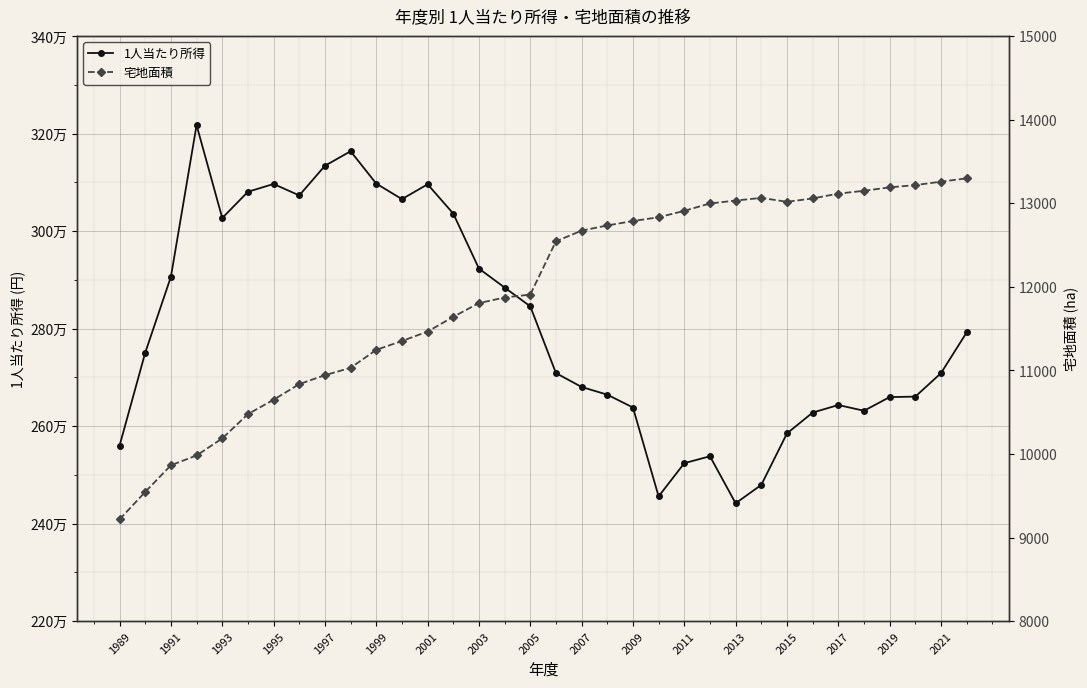

Reading left to right, transcribe all the data shown in this chart.

1人当たり所得: 2559947.0	2750700.7	2906447.3	3217559.5	3026952.3	3080792.2	3096802.3	3073333.2	3134165.0	3163944.7	3097608.9	3065718.9	3096191.1	3036060.8	2923241.7	2884331.6	2845777.5	2708804.4	2680296.9	2664522.1	2638184.8	2455822.2	2523933.7	2538160.0	2441667.5	2479363.2	2585001.4	2627745.2	2643291.3	2631485.7	2659534.6	2660502.6	2708666.1	2792141.3
宅地面積: 9217.0	9546.0	9865.0	9982.0	10186.0	10477.0	10649.0	10836.0	10943.0	11031.0	11246.0	11352.0	11465.0	11641.0	11806.0	11872.0	11908.0	12545.0	12673.0	12735.0	12788.0	12833.0	12910.0	12998.0	13033.0	13065.0	13018.0	13058.0	13116.0	13150.0	13191.0	13218.0	13259.0	13299.0